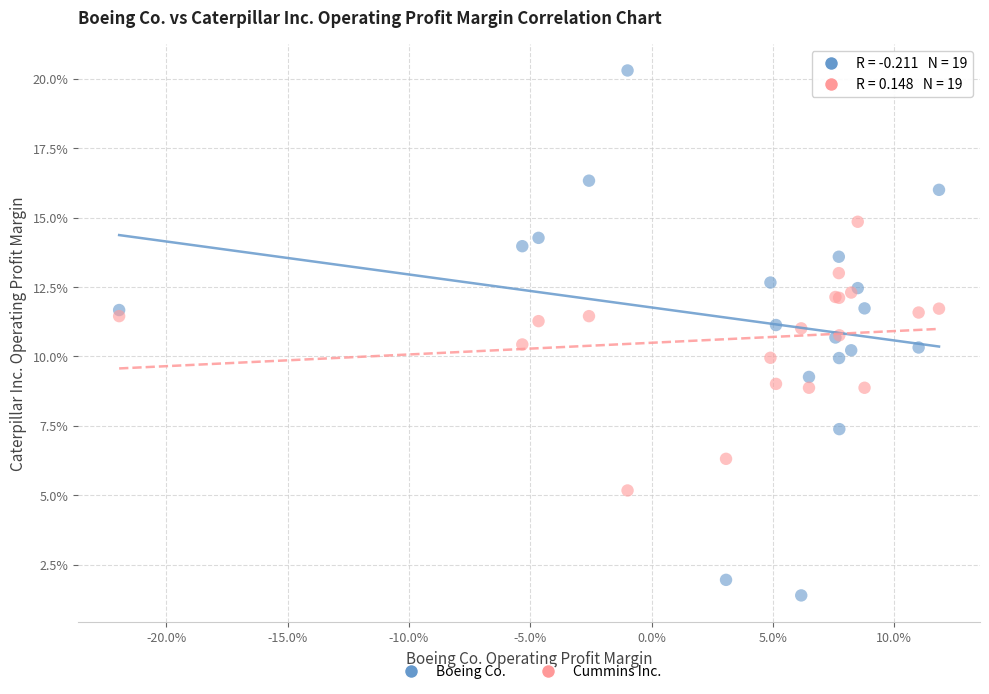

Which series contains the highest Y value?

Boeing Co.